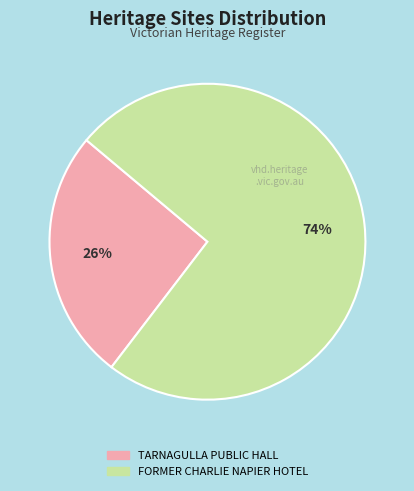

To the nearest percent, what is the average slice percentage?

50%